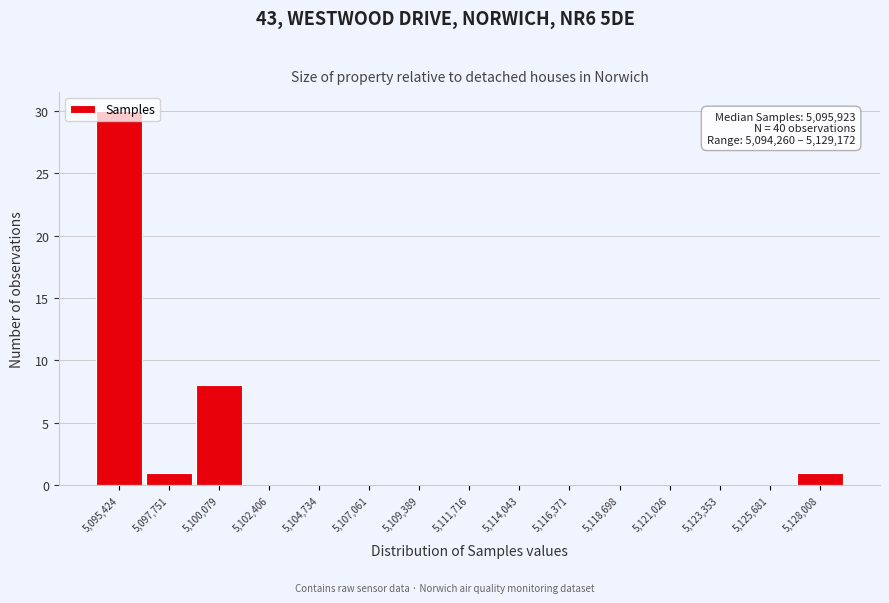

Over which range of the x-axis is the bar tallest?

5094500 to 5096500